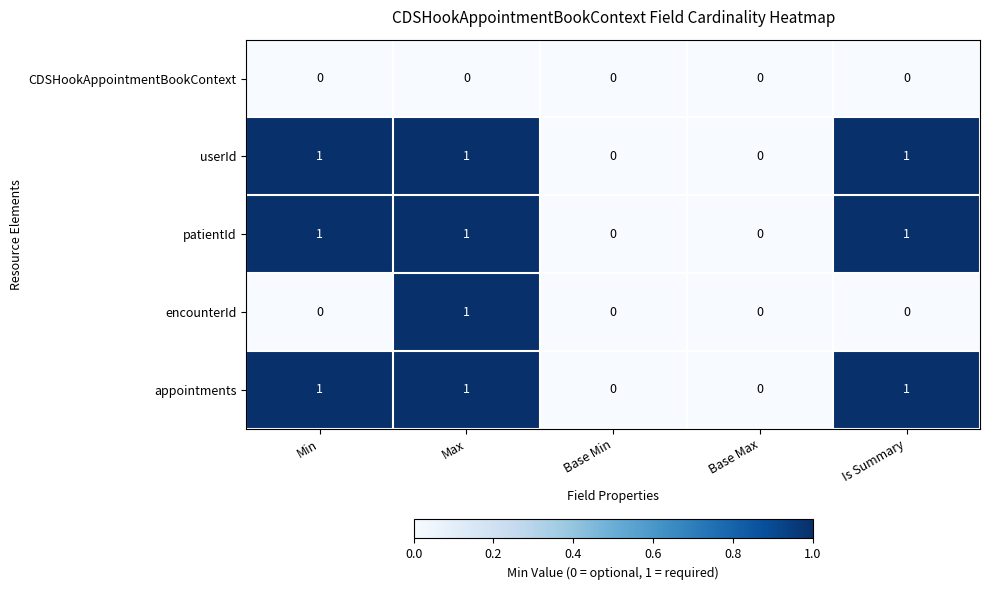

What is the spread (max minus min) of values at Min?

1